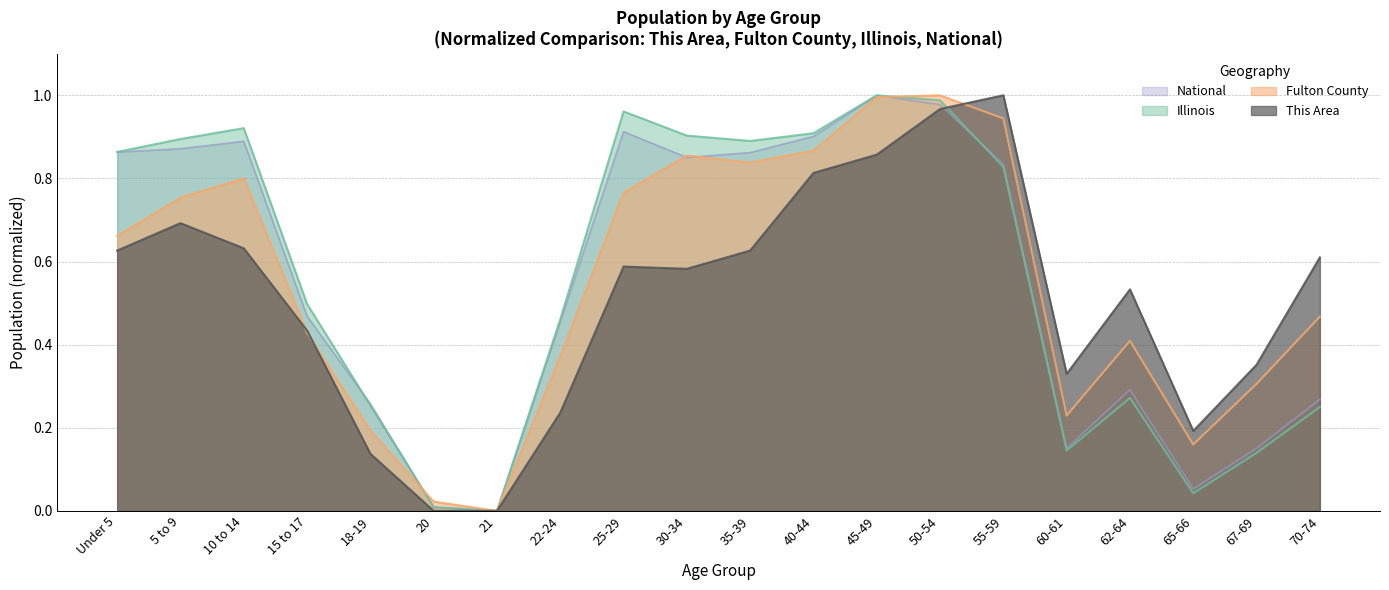

Reading left to right, list all the values displayed in this chart.

This Area: Under 5=0.6	5 to 9=0.7	10 to 14=0.6	15 to 17=0.4	18-19=0.1	20=0.0	21=0.0	22-24=0.2	25-29=0.6	30-34=0.6	35-39=0.6	40-44=0.8	45-49=0.9	50-54=1.0	55-59=1.0	60-61=0.3	62-64=0.5	65-66=0.2	67-69=0.4	70-74=0.6
Fulton County: Under 5=0.7	5 to 9=0.8	10 to 14=0.8	15 to 17=0.4	18-19=0.2	20=0.0	21=0.0	22-24=0.4	25-29=0.8	30-34=0.9	35-39=0.8	40-44=0.9	45-49=1.0	50-54=1.0	55-59=0.9	60-61=0.2	62-64=0.4	65-66=0.2	67-69=0.3	70-74=0.5
Illinois: Under 5=0.9	5 to 9=0.9	10 to 14=0.9	15 to 17=0.5	18-19=0.3	20=0.0	21=0.0	22-24=0.5	25-29=1.0	30-34=0.9	35-39=0.9	40-44=0.9	45-49=1.0	50-54=1.0	55-59=0.8	60-61=0.1	62-64=0.3	65-66=0.0	67-69=0.1	70-74=0.2
National: Under 5=0.9	5 to 9=0.9	10 to 14=0.9	15 to 17=0.5	18-19=0.3	20=0.0	21=0.0	22-24=0.5	25-29=0.9	30-34=0.9	35-39=0.9	40-44=0.9	45-49=1.0	50-54=1.0	55-59=0.8	60-61=0.2	62-64=0.3	65-66=0.1	67-69=0.2	70-74=0.3